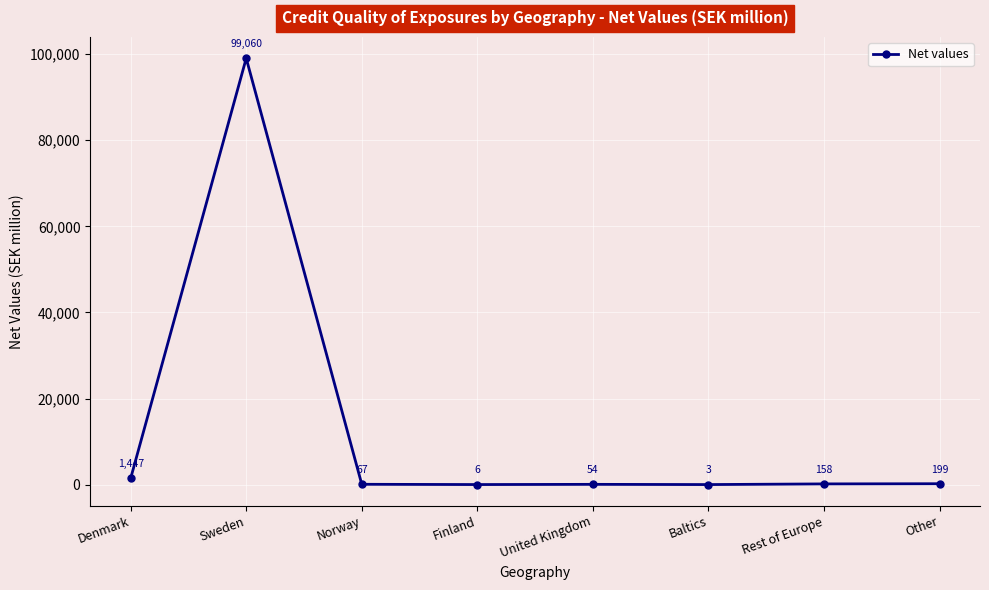

How many data points are less than 158?

4